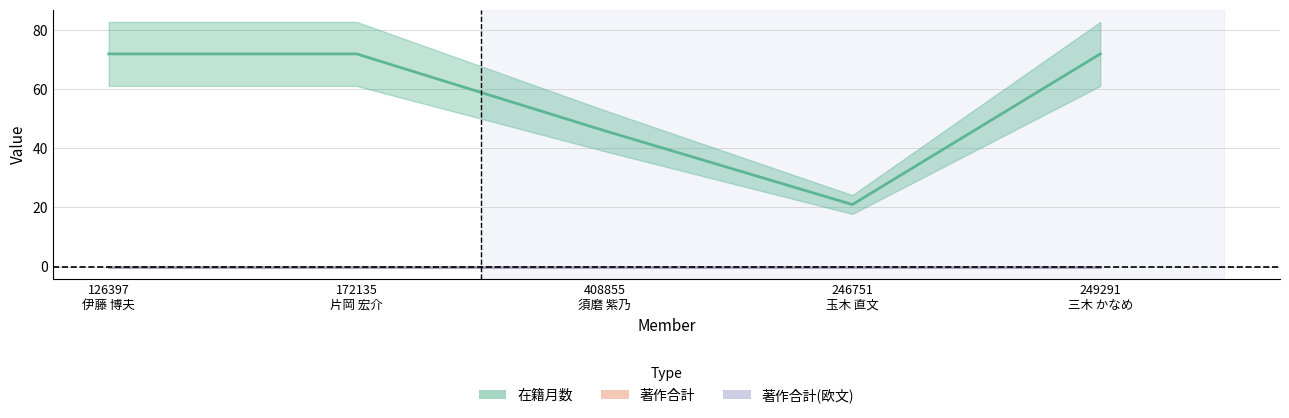

Reading left to right, list all the values displayed in this chart.

在籍月数: 72	72	46	21	72
著作合計: 0	0	0	0	0
著作合計(欧文): 0	0	0	0	0